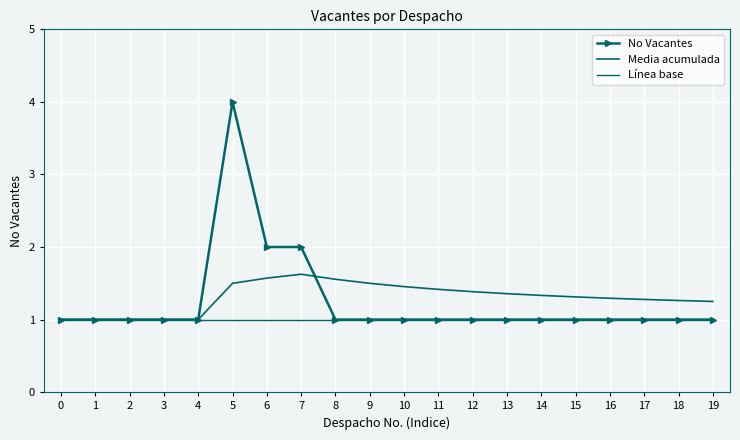

What is the value of the Línea base point at the 12th from the left?

1.0